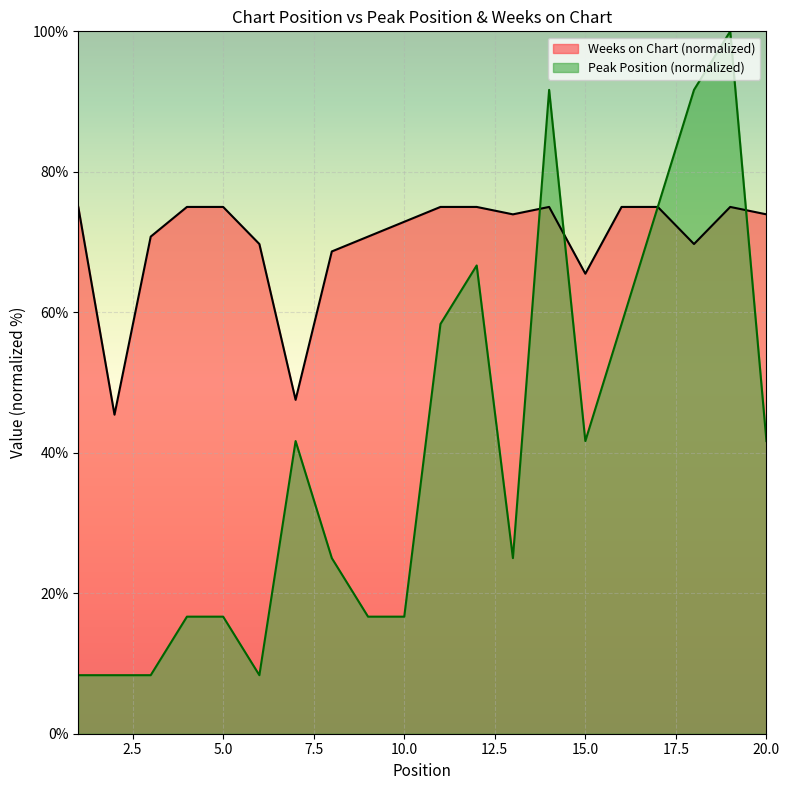

At which category is the sum across all series the highest?

19